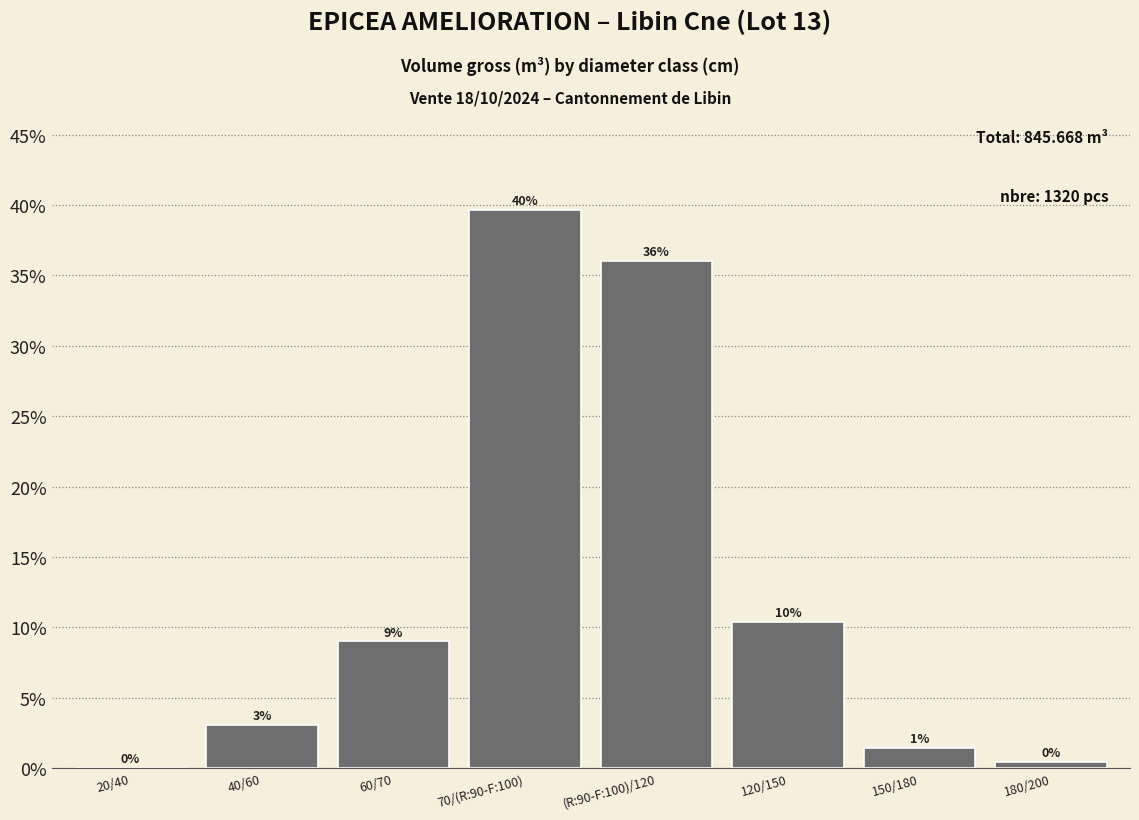

What is the difference between the second highest and minimum values?

0.4